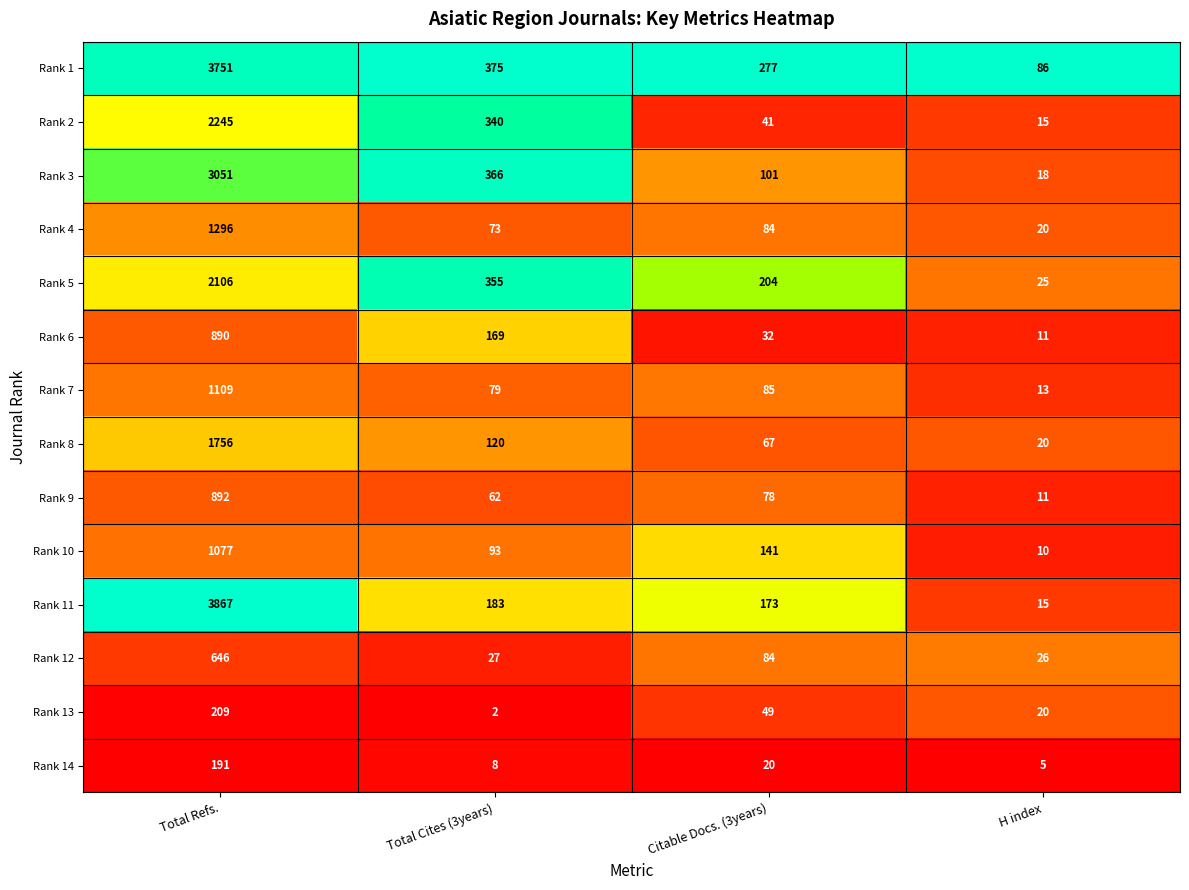

True or false: Rank 4 has a value of 2255 at Total Refs..

False